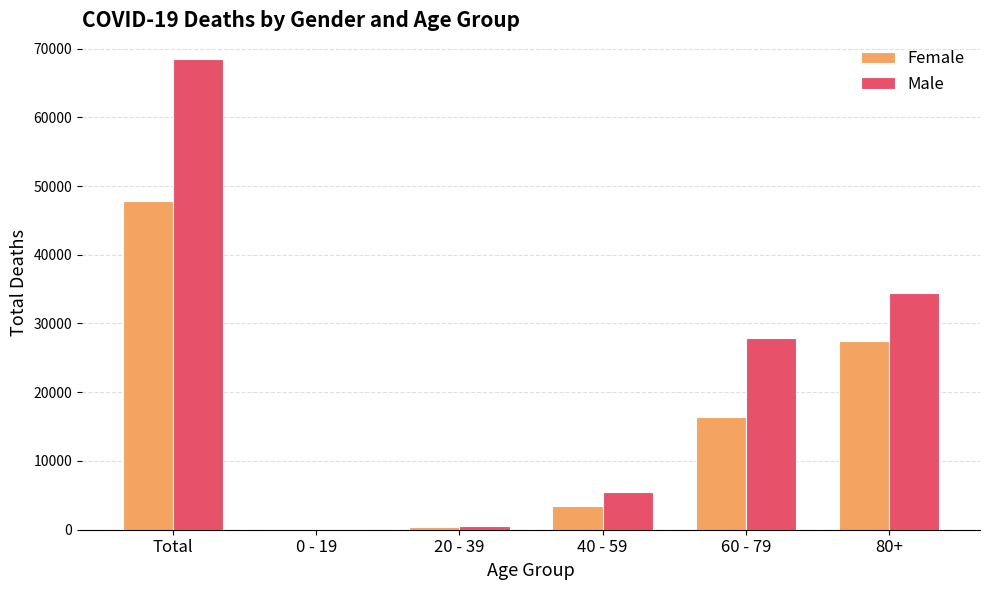

What is the total value across all series at Total?

116326